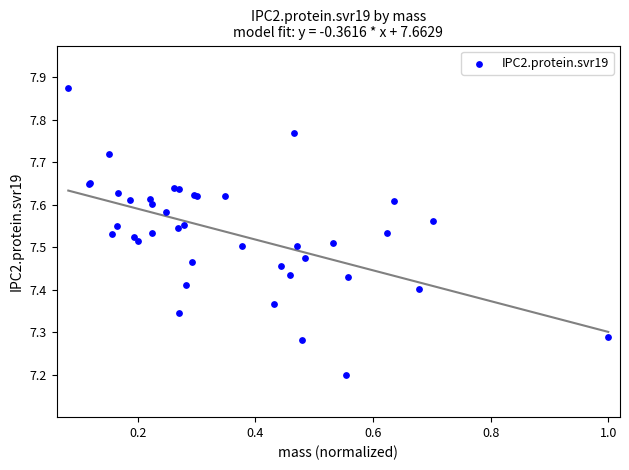

What Y value in the scatter plot is closest to 7?

7.2